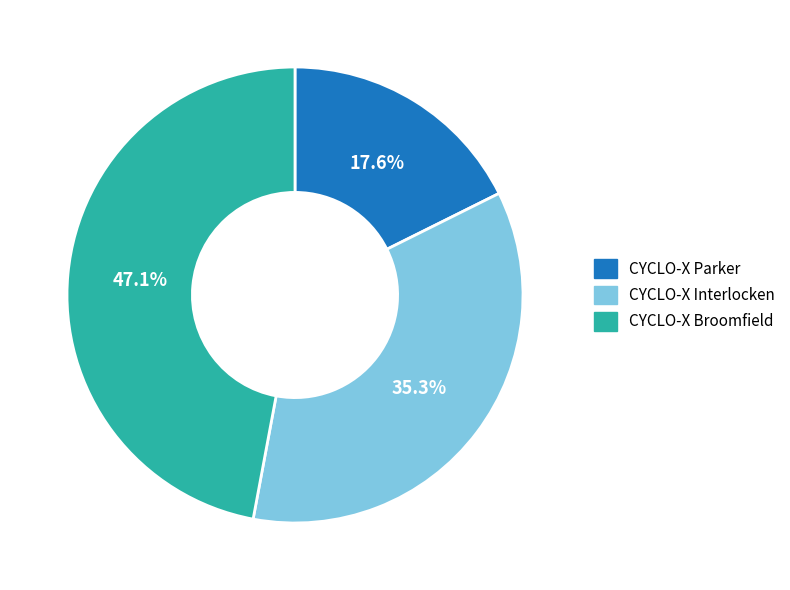

What percentage do CYCLO-X Parker and CYCLO-X Interlocken together represent?

52.9%